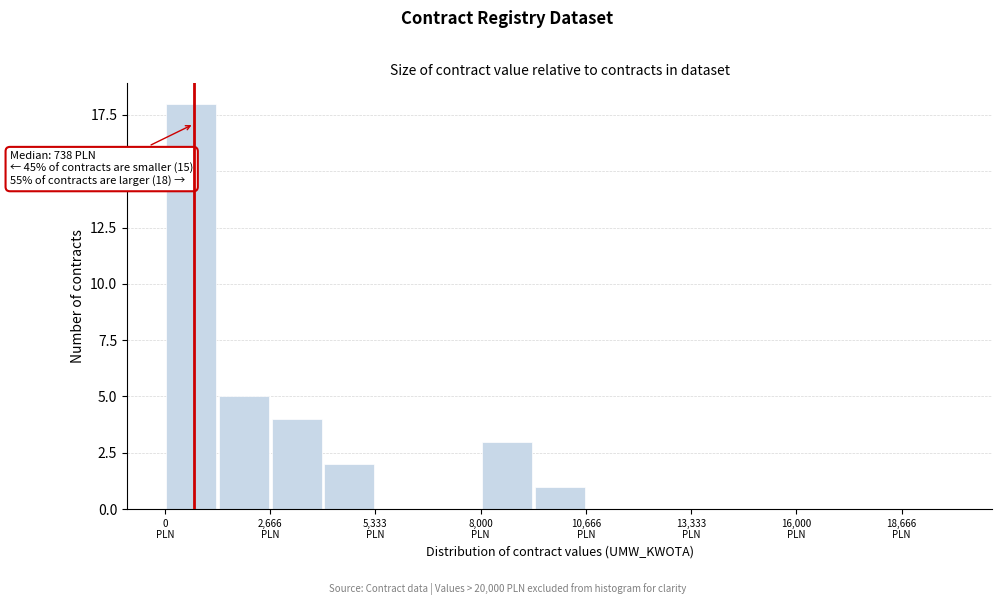

Read against the x-axis, roughly where is the centre of the tallest bar?

500